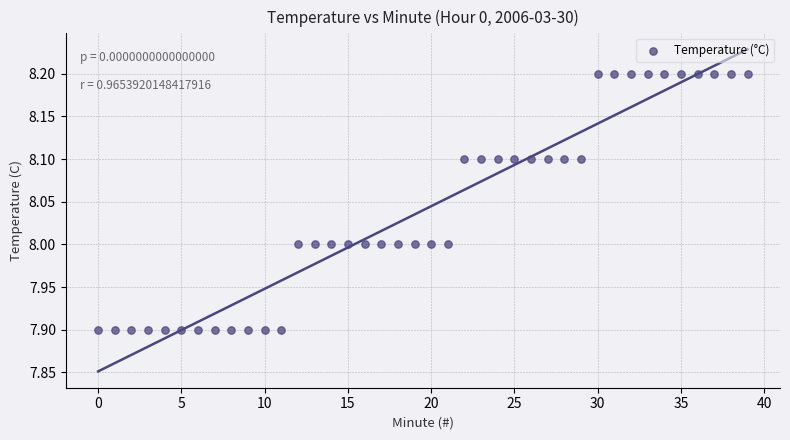

What is the range of Y values (max minus min)?

0.3